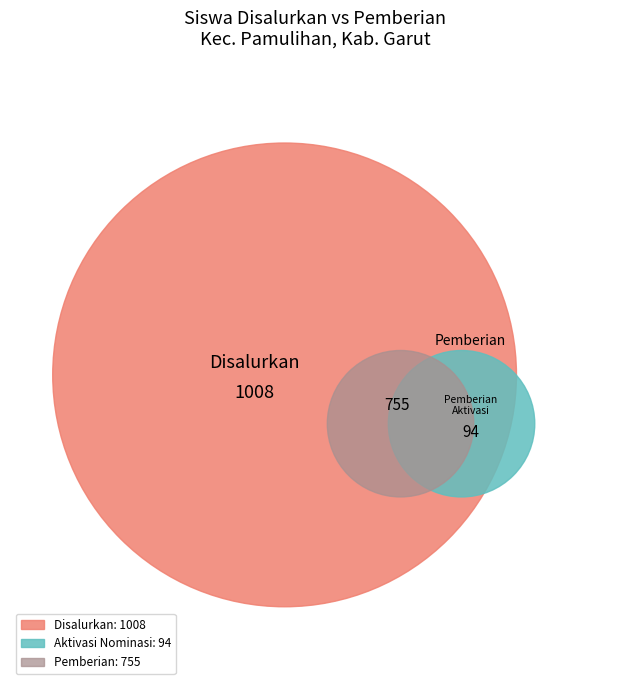

True or false: SDN 2 LINGGARJATI accounts for 5% of the total.

False